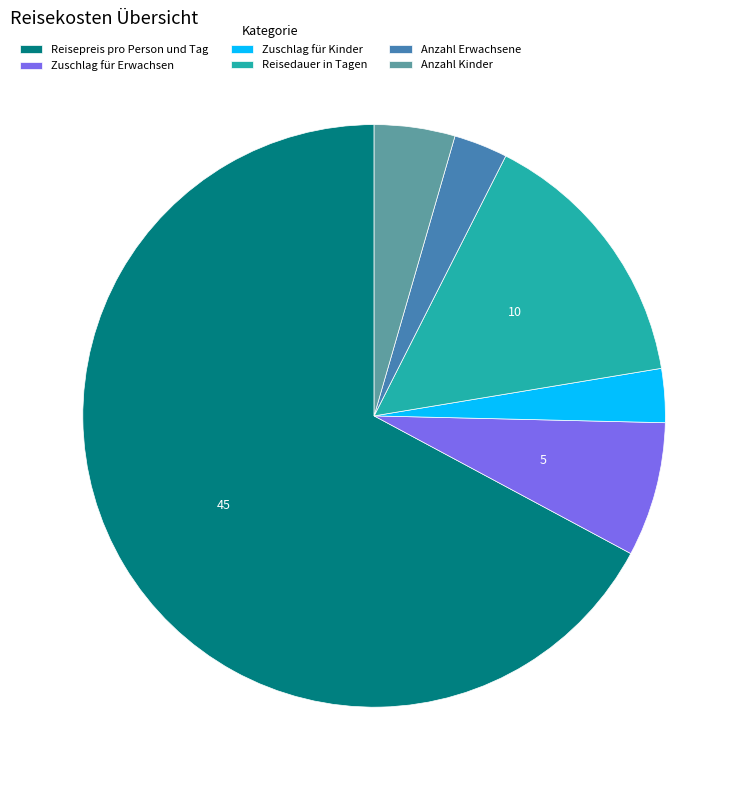

What is the largest slice in the pie chart?

Reisepreis pro Person und Tag